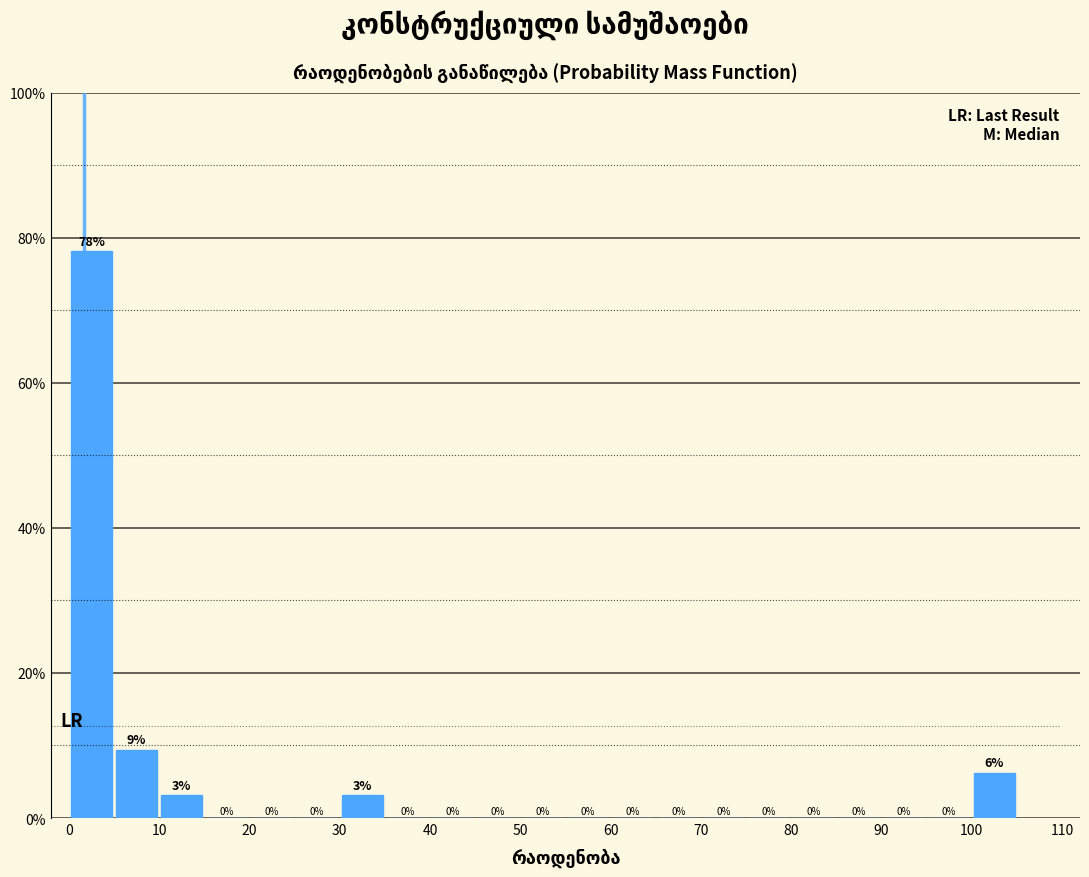

Which range on the x-axis has the tallest bar?

0 to 5